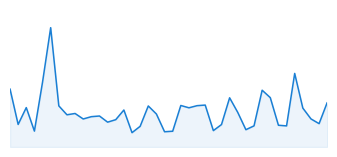

What is the minimum value shown in the chart?

0.5